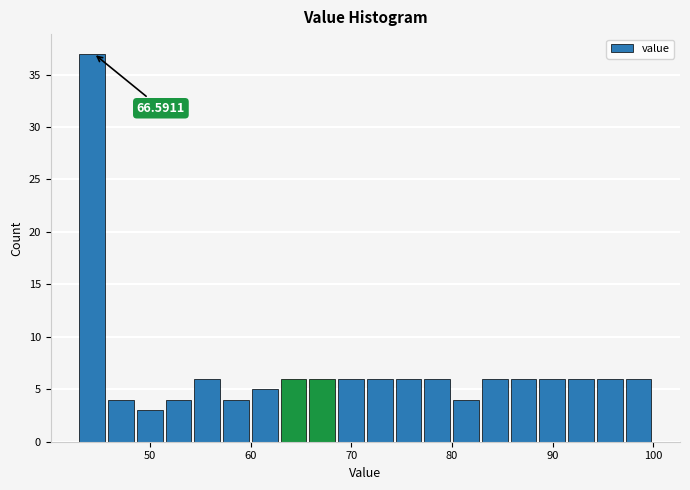

Read against the x-axis, roughly where is the centre of the tallest bar?

44